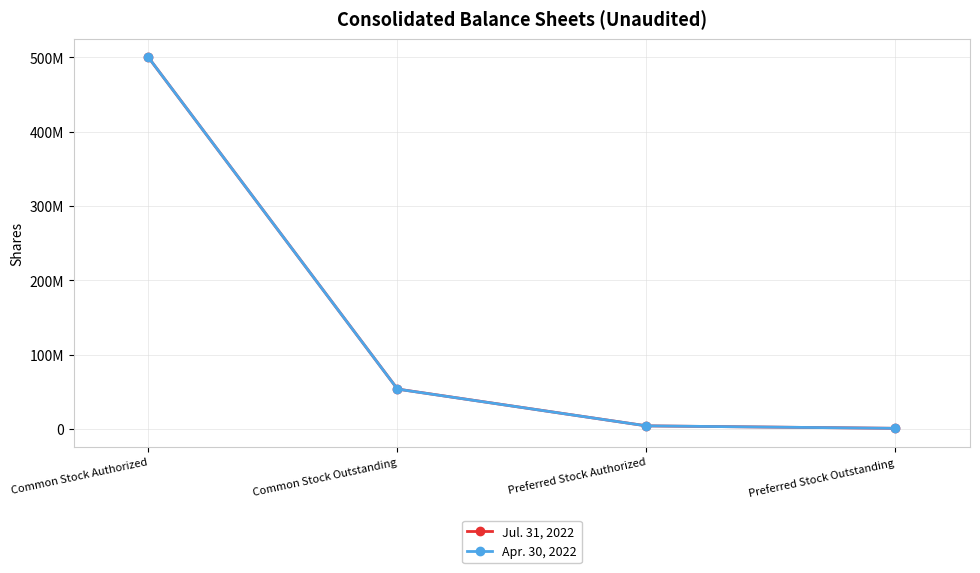

At which label does Jul. 31, 2022 first exceed 53818442?

Common Stock Authorized